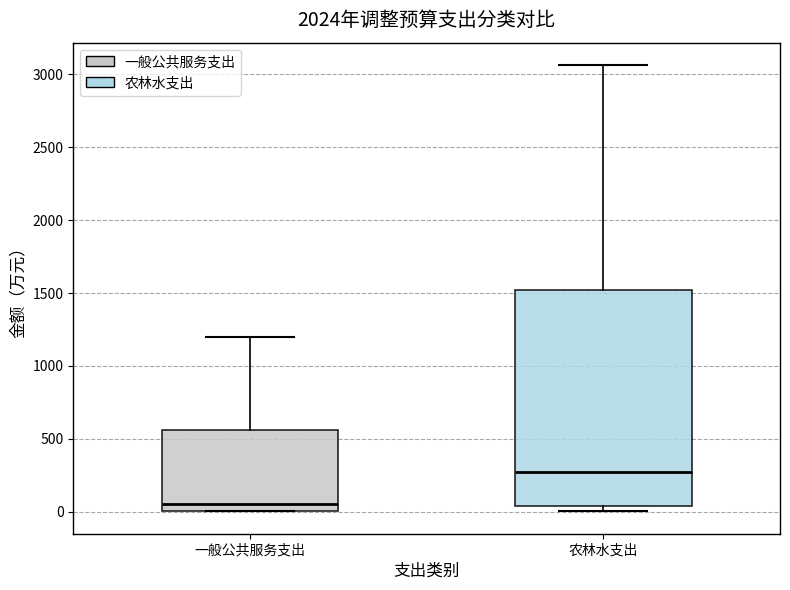

Where does the upper whisker of the box for 一般公共服务支出 end on the y-axis? The values are not printed on the chart, so give them approximately, as read against the axis.

1200